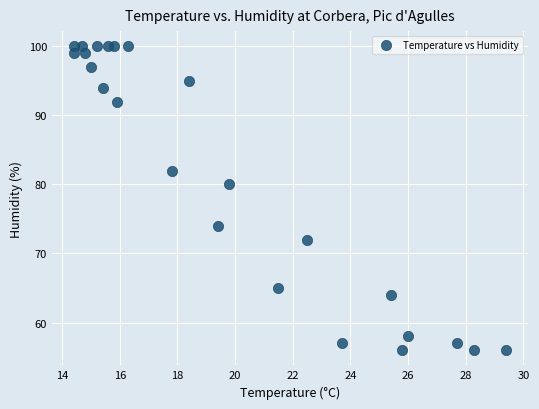

What Y value in the scatter plot is closest to 78?

80